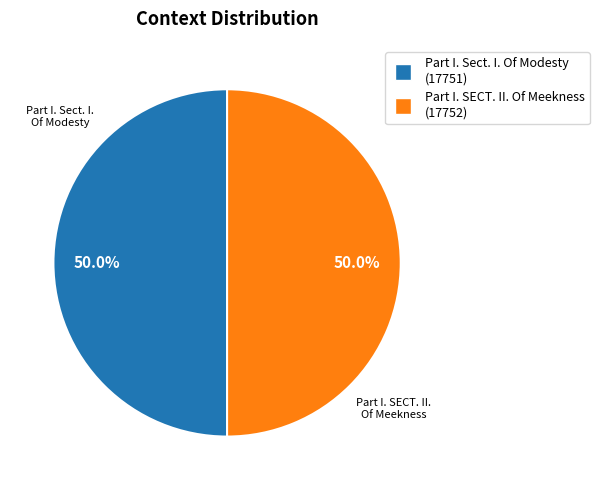

How many segments does this pie chart have?

2